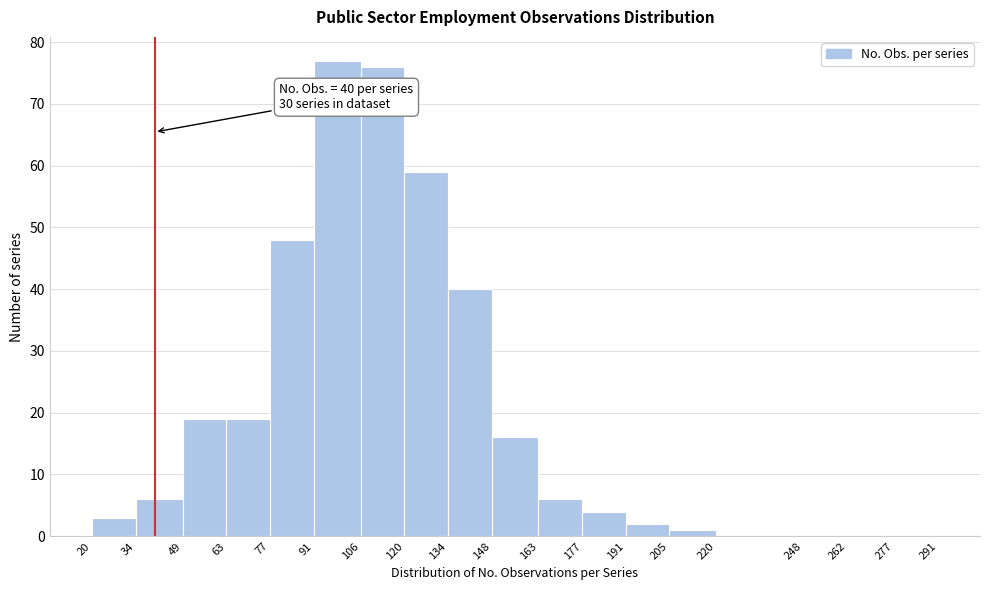

Over which range of the x-axis is the bar tallest?

91 to 106